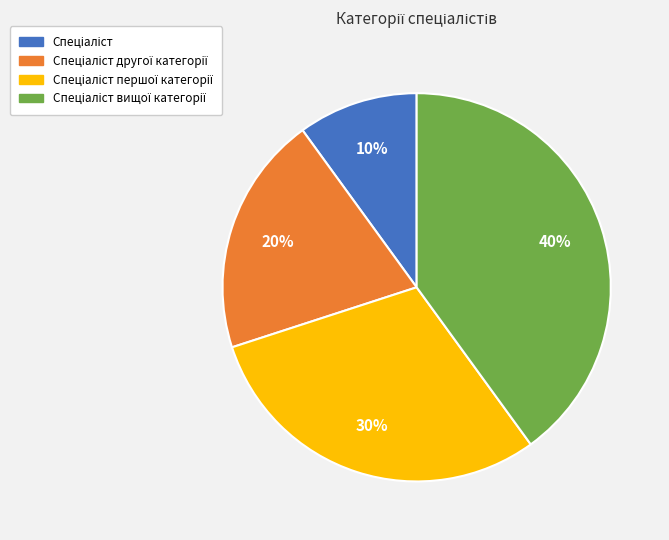

To the nearest percent, what is the difference between the largest and smallest slice percentages?

30%